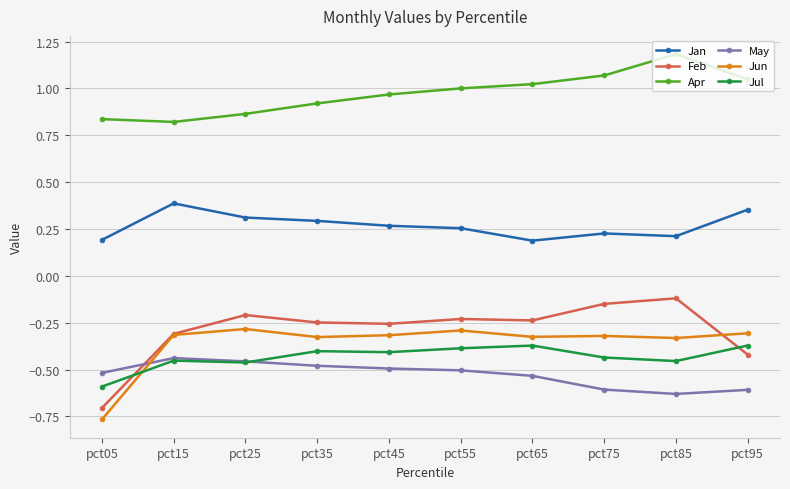

List the series in order of their peak value, highest first.

Apr, Jan, Feb, Jun, Jul, May